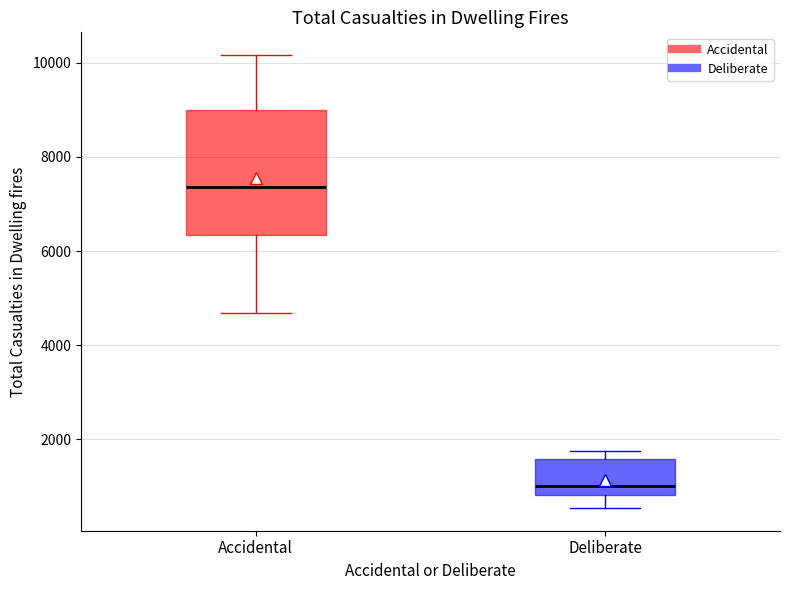

Reading left to right, read every box against the y-axis: the position of its median line, the range the box covers, and the ends of its whiskers. The values are not printed on the chart, so give them approximately, as read against the axis.

Accidental: median 7400, box 6400 to 9000, whiskers 4600 to 10200
Deliberate: median 1000, box 800 to 1600, whiskers 600 to 1800